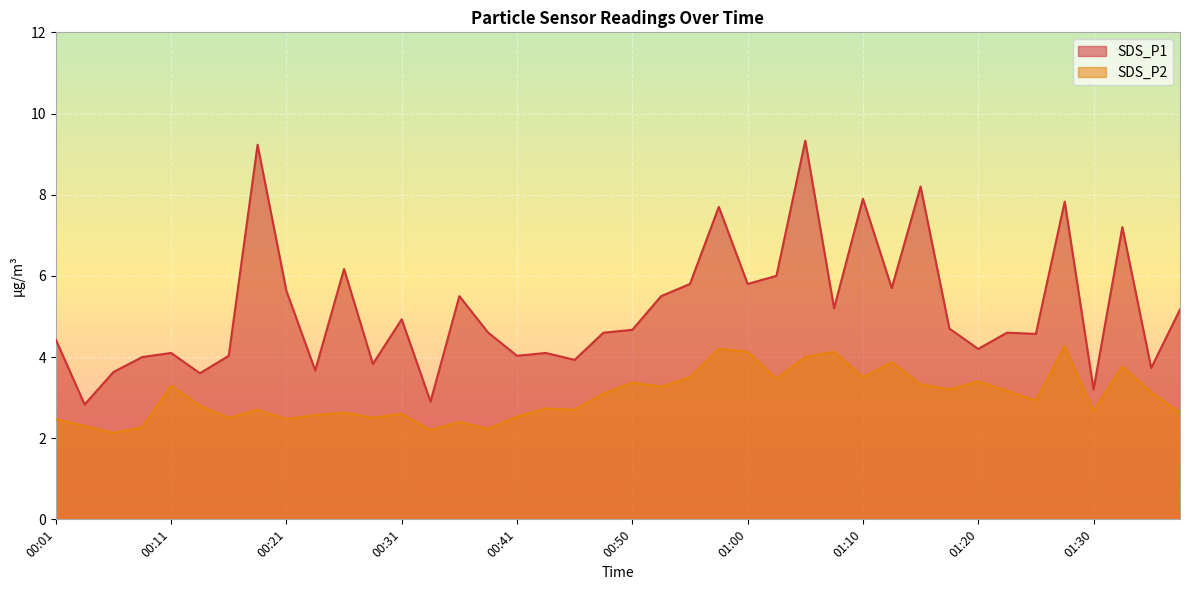

True or false: SDS_P1 and SDS_P2 cross at least once.

False